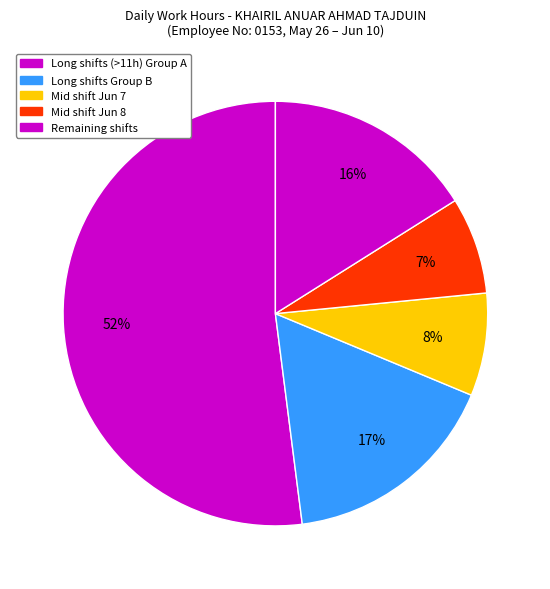

How many slices are in this pie chart?

5